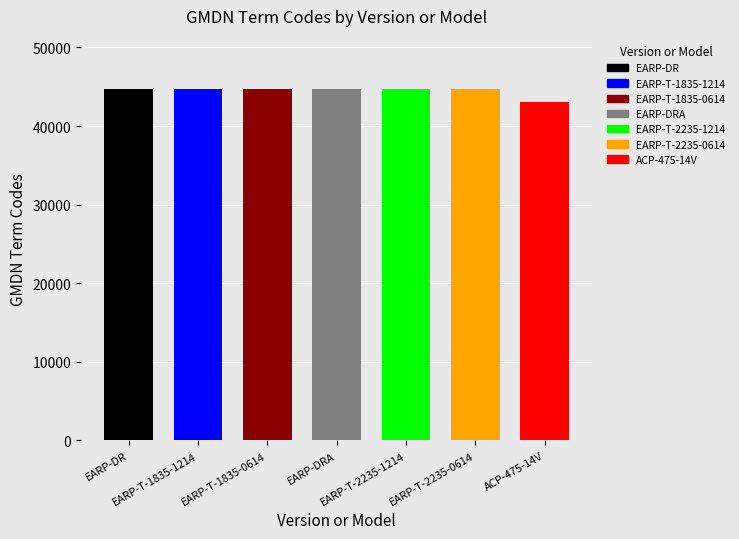

Are the bars grouped side by side (vs. stacked)?

No